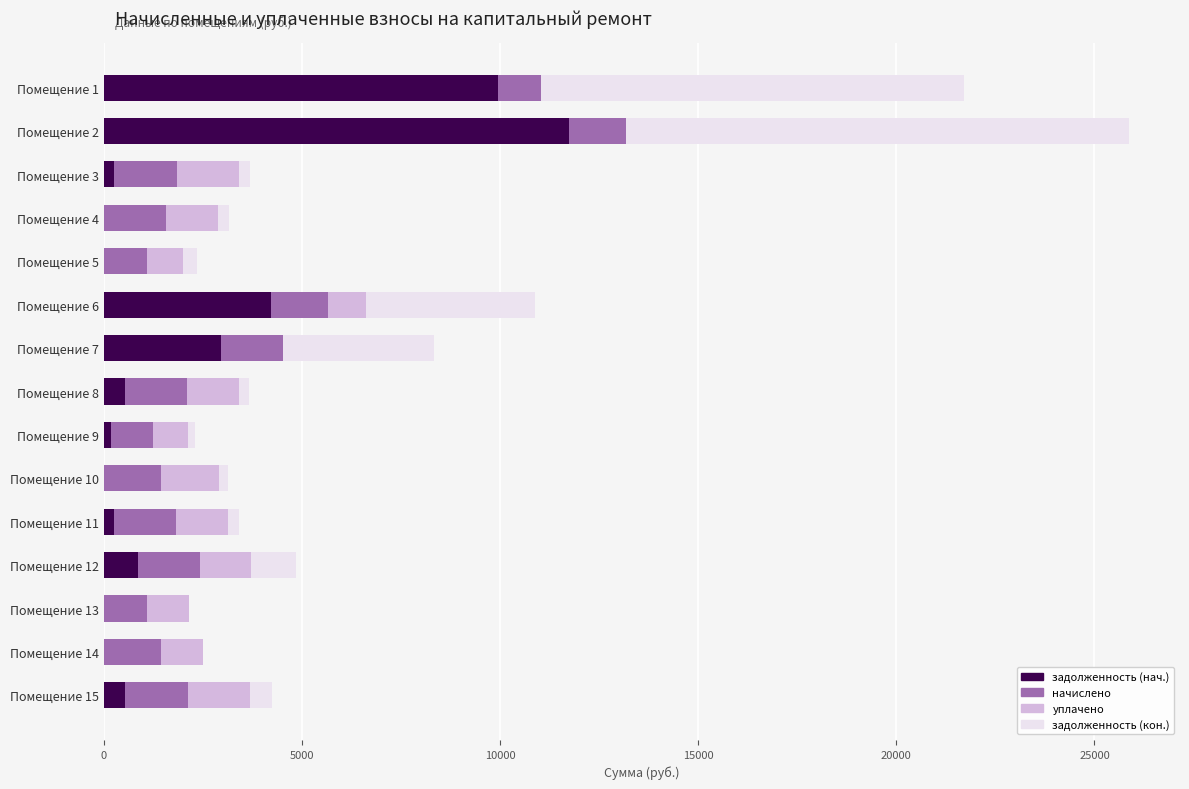

What is the total value across all series at Помещение 13?

2157.6